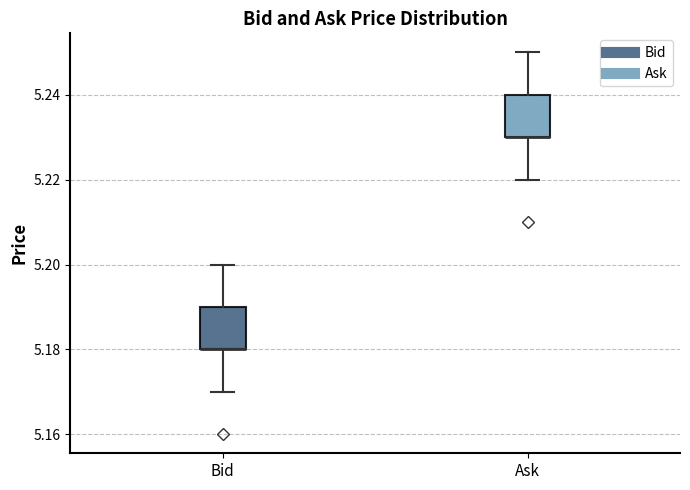

Reading left to right, transcribe this box plot: for each box, give where its median line is, the range the box spans, and where its two whiskers end, as read against the y-axis. The values are not printed on the chart, so give them approximately, as read against the axis.

Bid: median 5.18 (drawn on the box's lower edge), box 5.18 to 5.19, whiskers 5.17 to 5.20
Ask: median 5.23 (drawn on the box's lower edge), box 5.23 to 5.24, whiskers 5.22 to 5.25